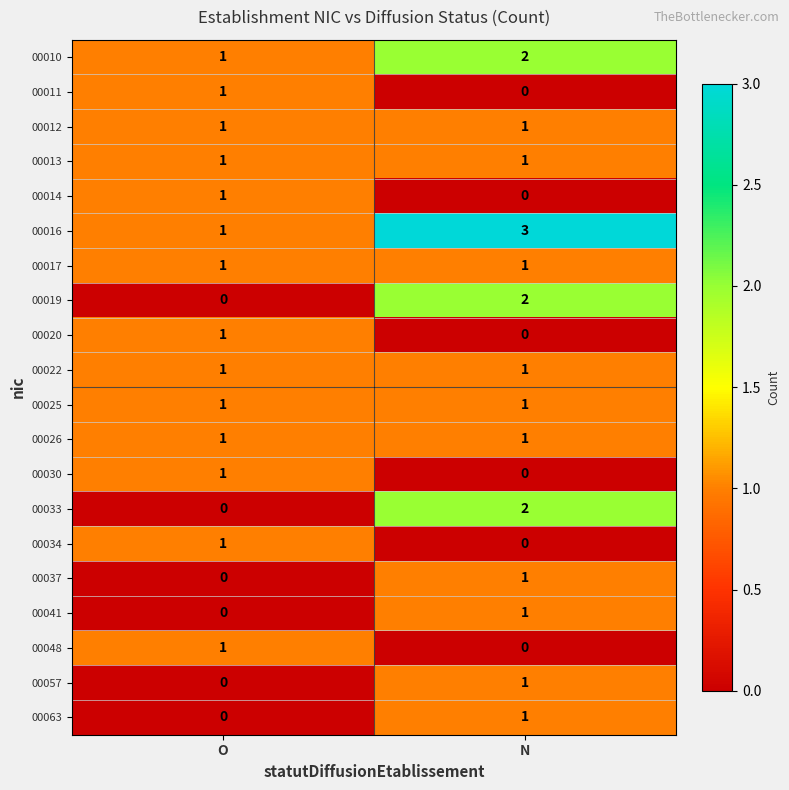

True or false: 00022 has a value of 1 at N.

True